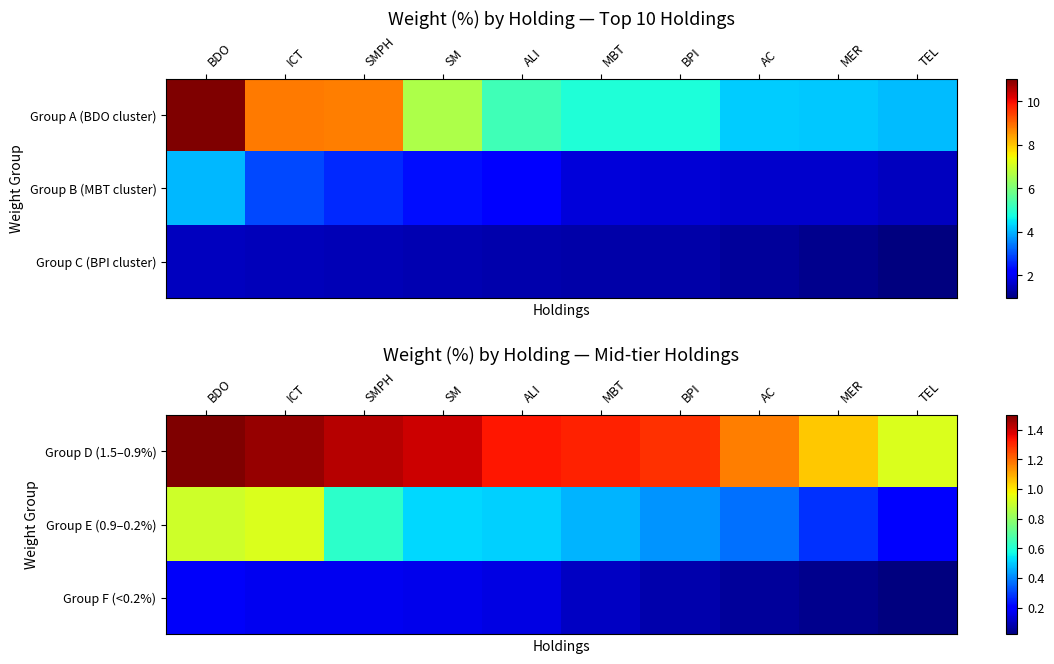

How many categories are shown in the chart?

10